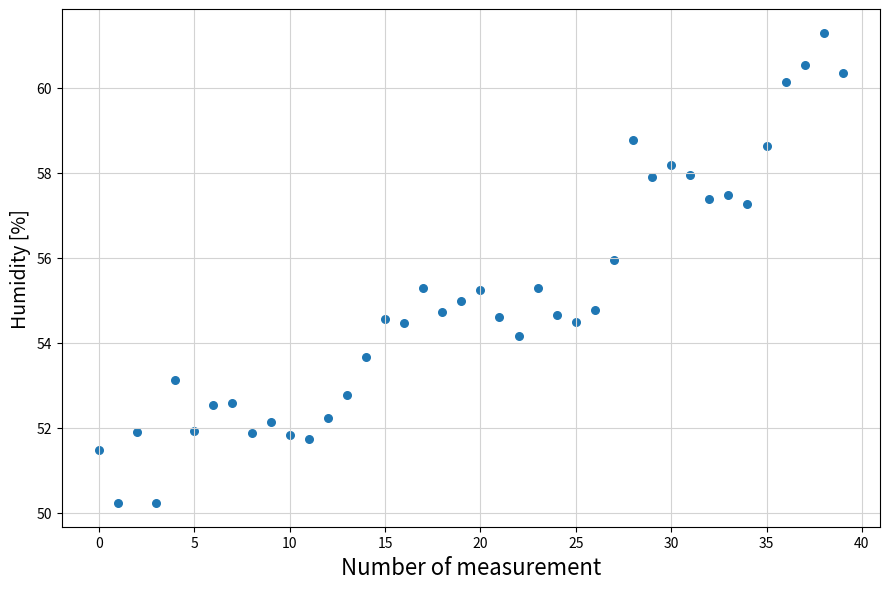

What is the range of Y values (max minus min)?

11.1